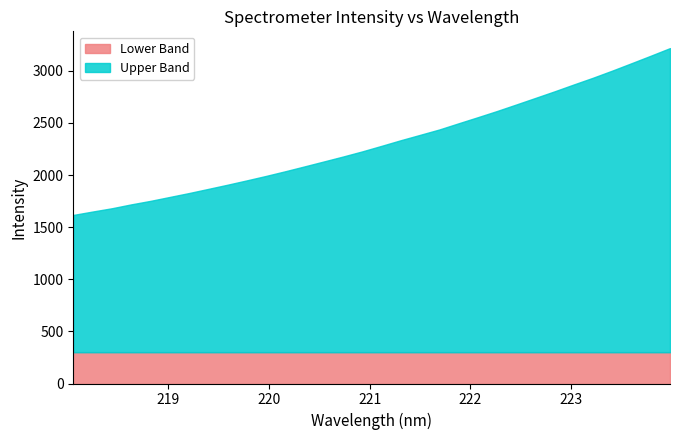

What is the sum of the values at 221.4993 and 222.8355?

5189.4